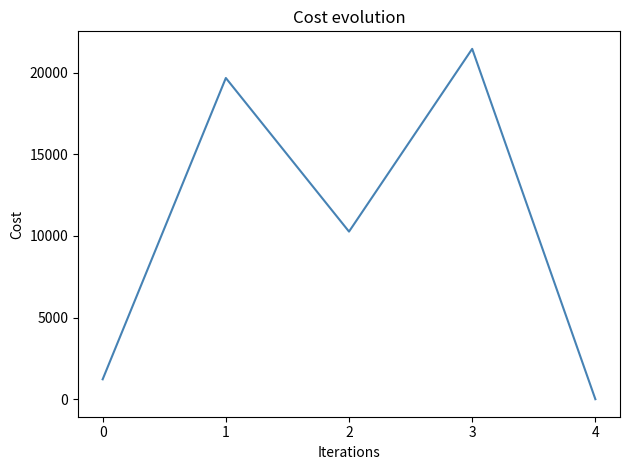

At which category does the data reach its first local peak?

1